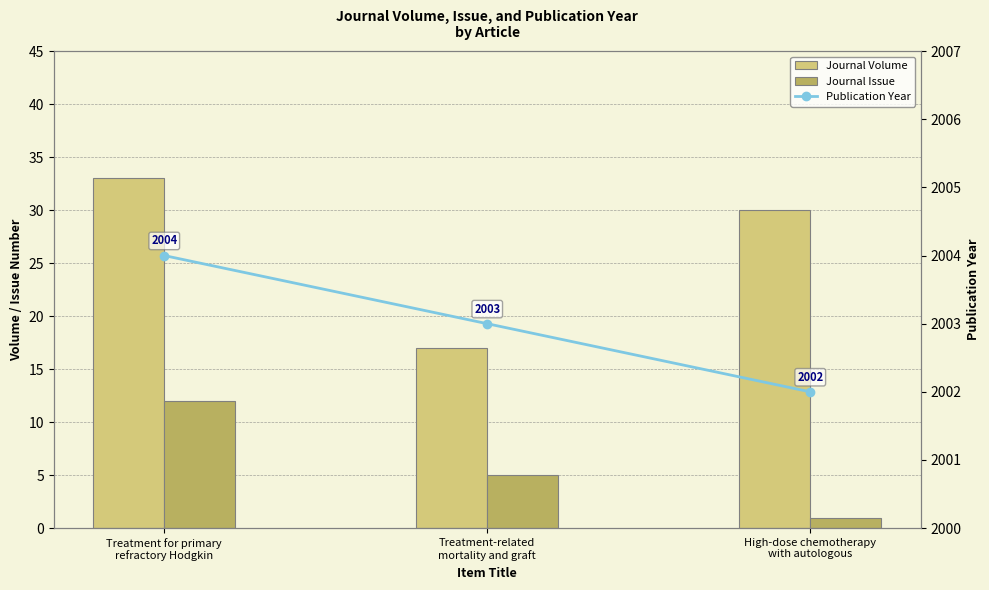

What is the difference between the Publication Year values at High-dose chemotherapy
with autologous and Treatment-related
mortality and graft?

1